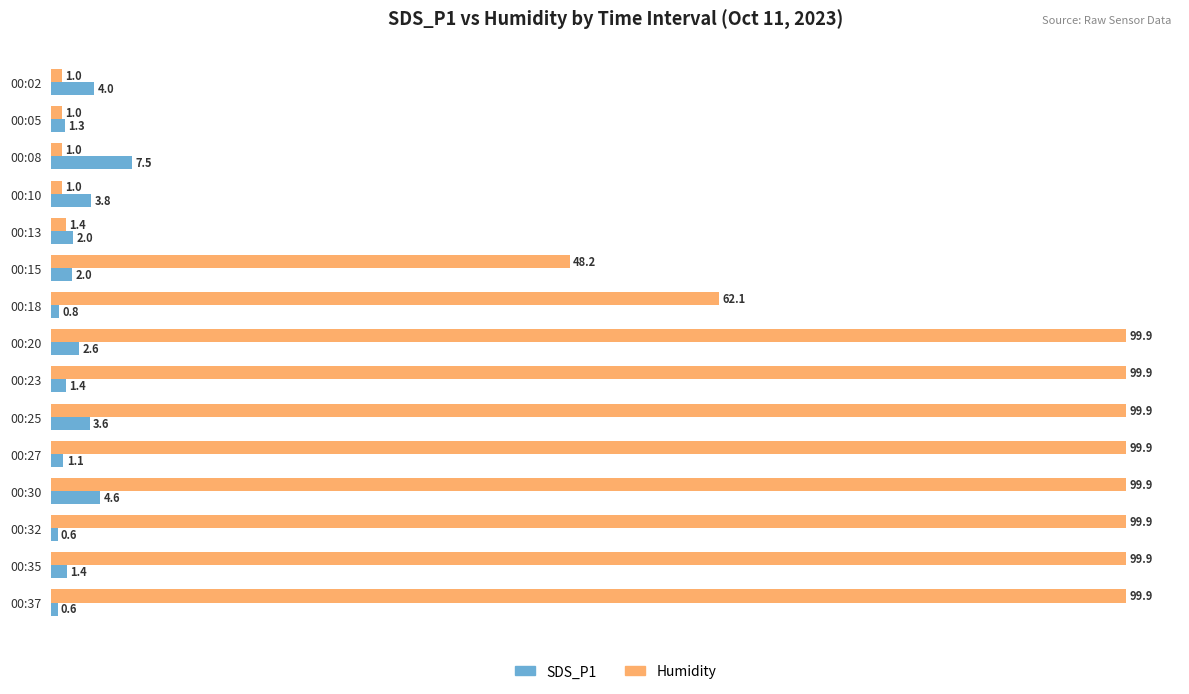

What value does the SDS_P1 series have at 00:25?

3.6